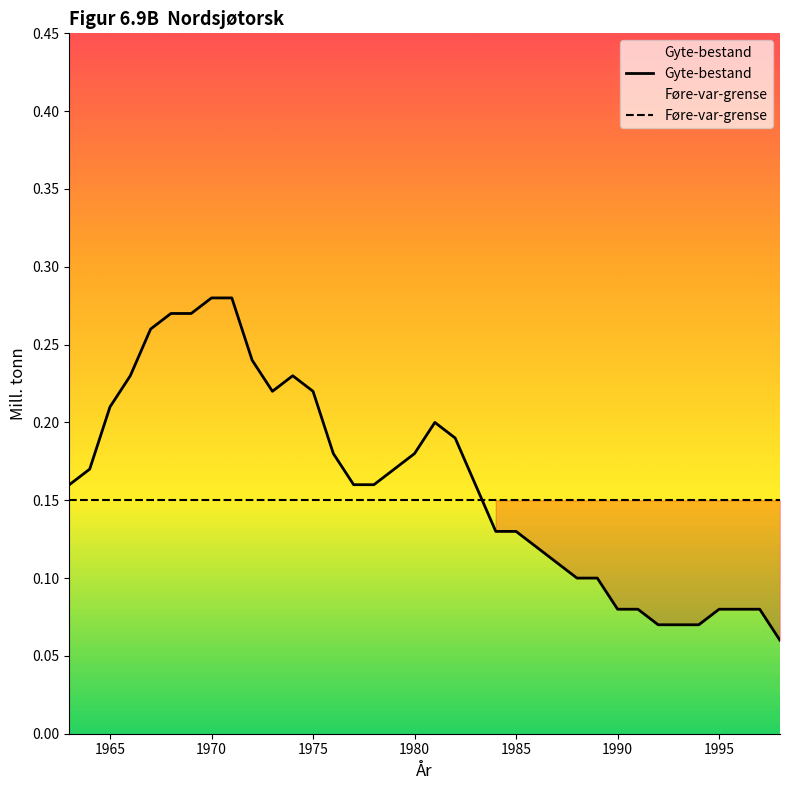

What is the average value of the Gyte-bestand series?

0.2